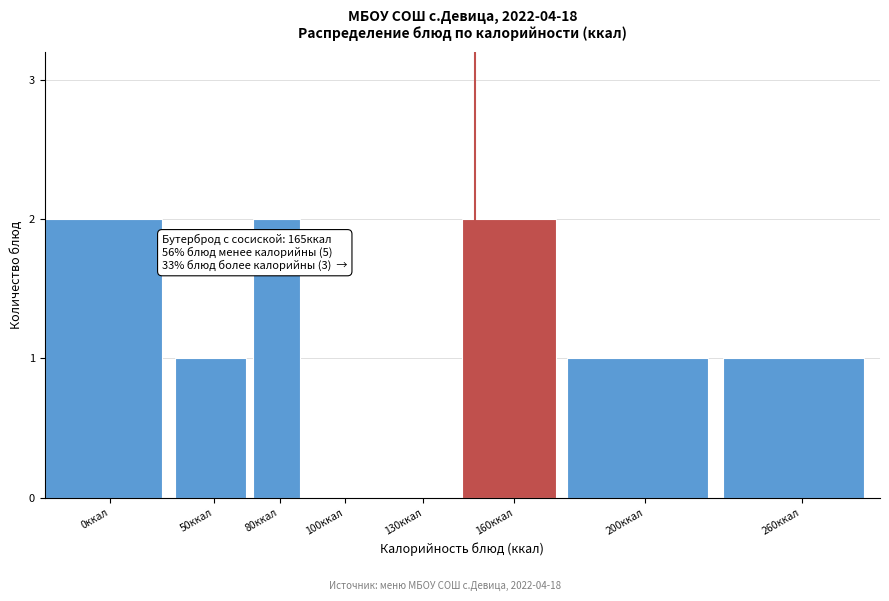

Reading left to right, what are all the values shown in this chart?

0ккал=2	50ккал=1	80ккал=2	100ккал=0	130ккал=0	160ккал=2	200ккал=1	260ккал=1